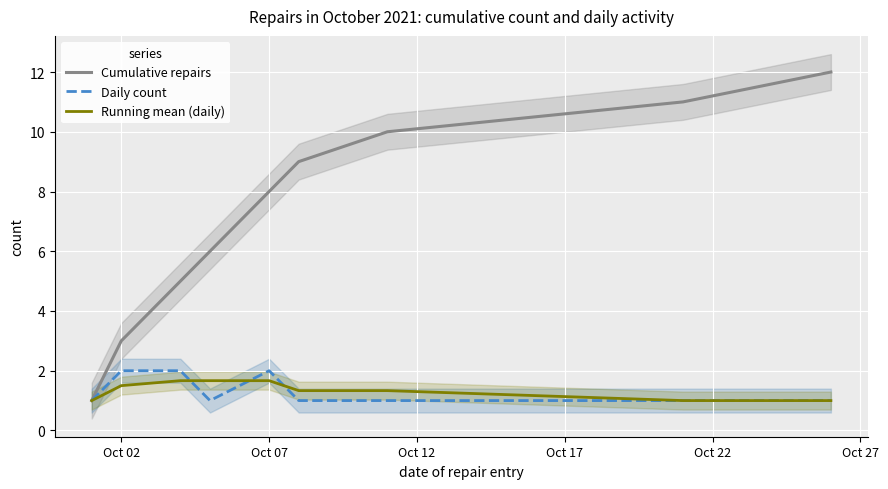

At how many categories does at least one series exceed 5?

6